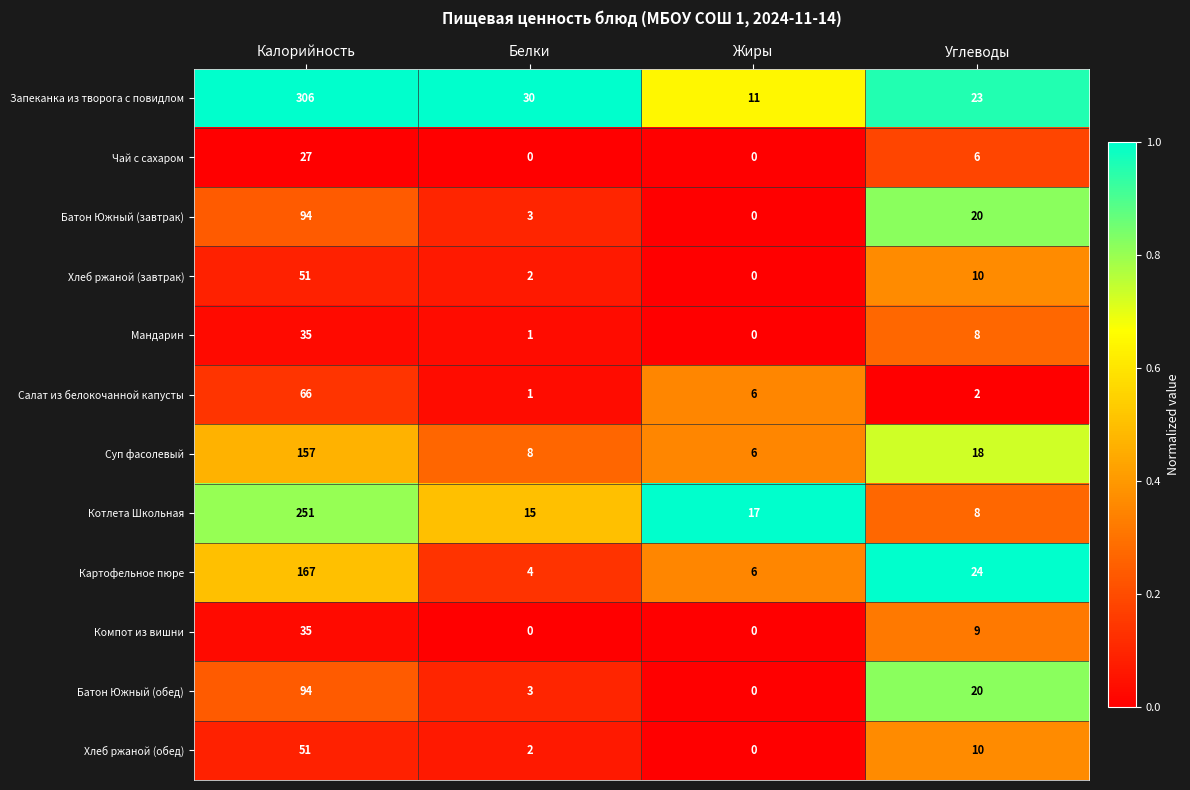

What is the spread (max minus min) of values at Жиры?

17